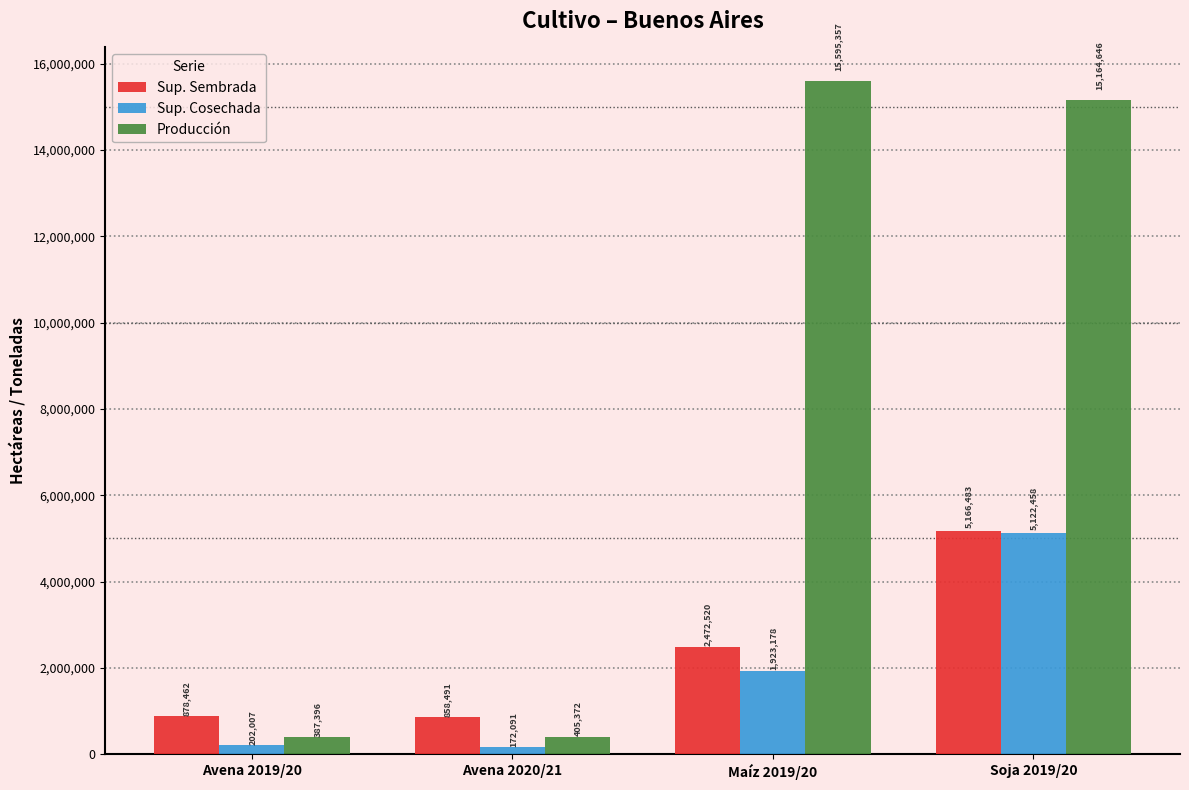

At which category is the sum across all series the highest?

Soja 2019/20